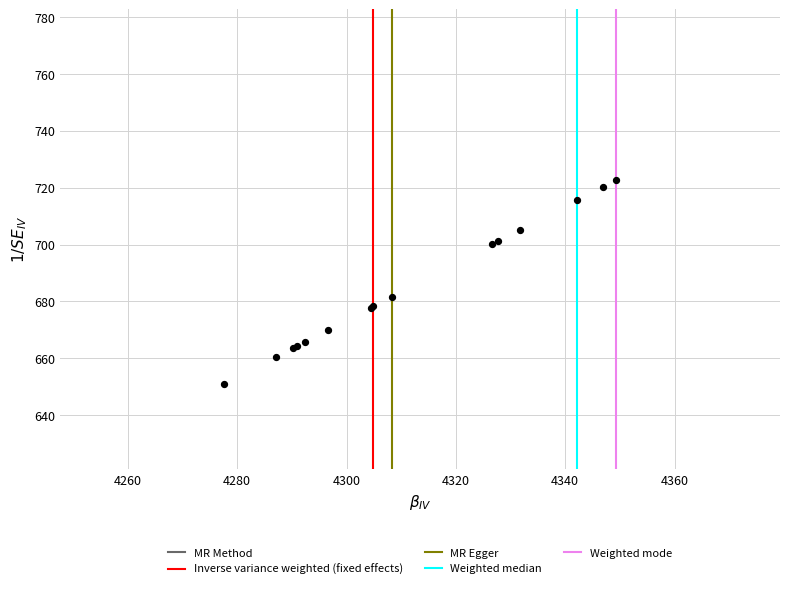

What Y value in the scatter plot is closest to 686?

681.7